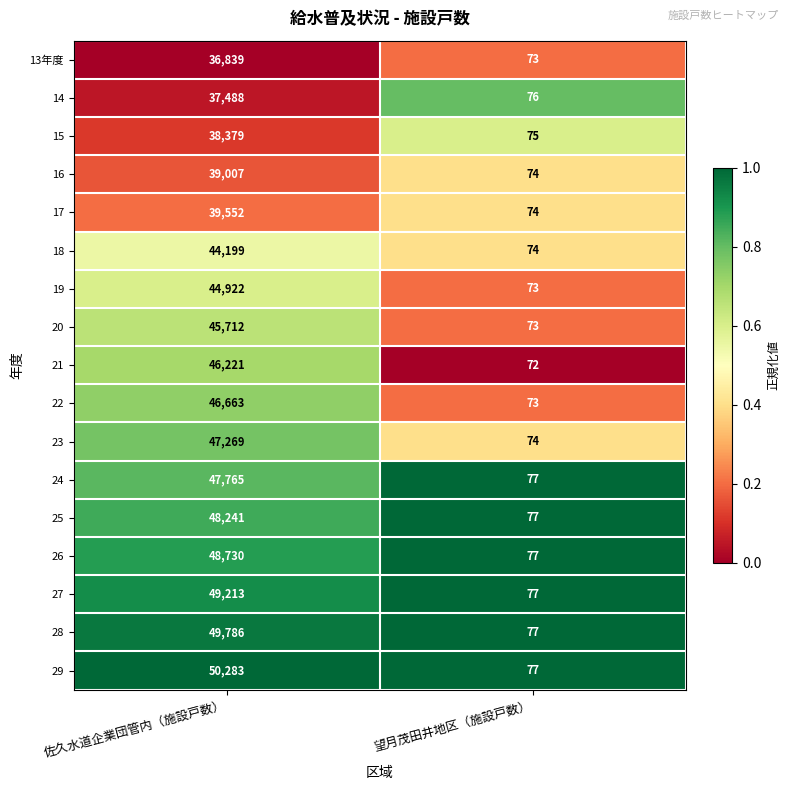

What is the spread (max minus min) of values at 望月茂田井地区（施設戸数）?

5